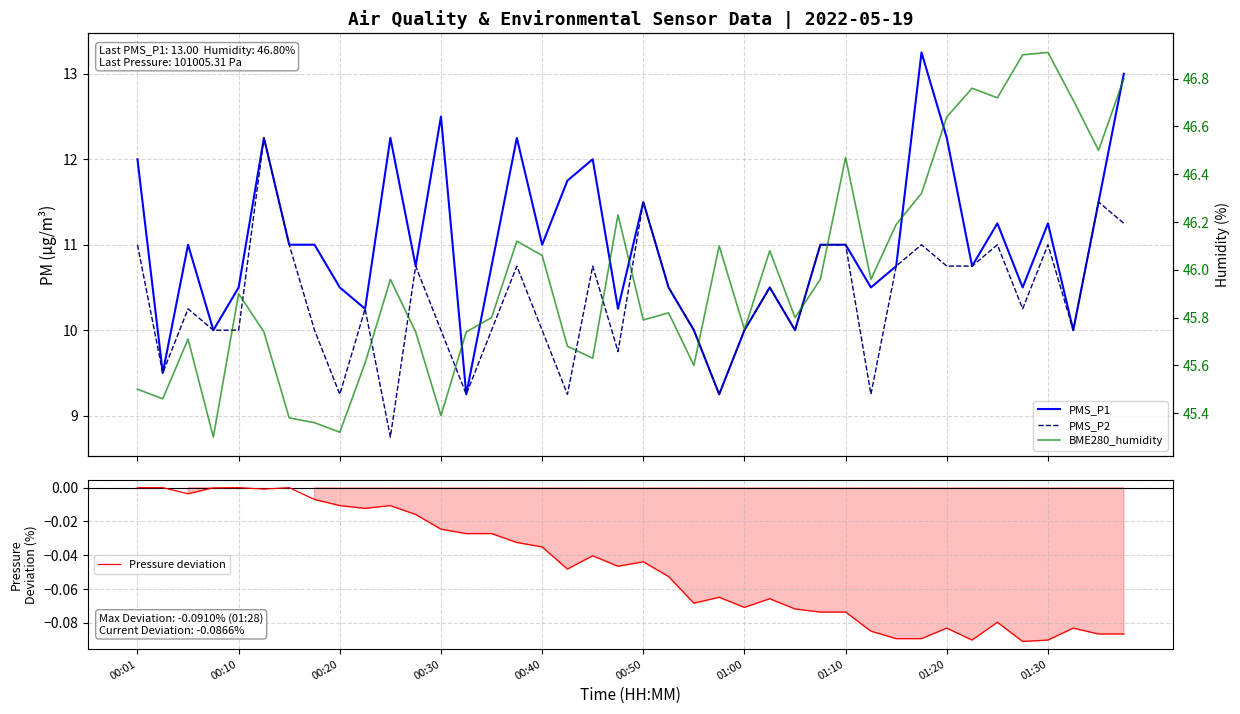

What is the value of the PMS_P1 point at the 20th from the left?

10.2